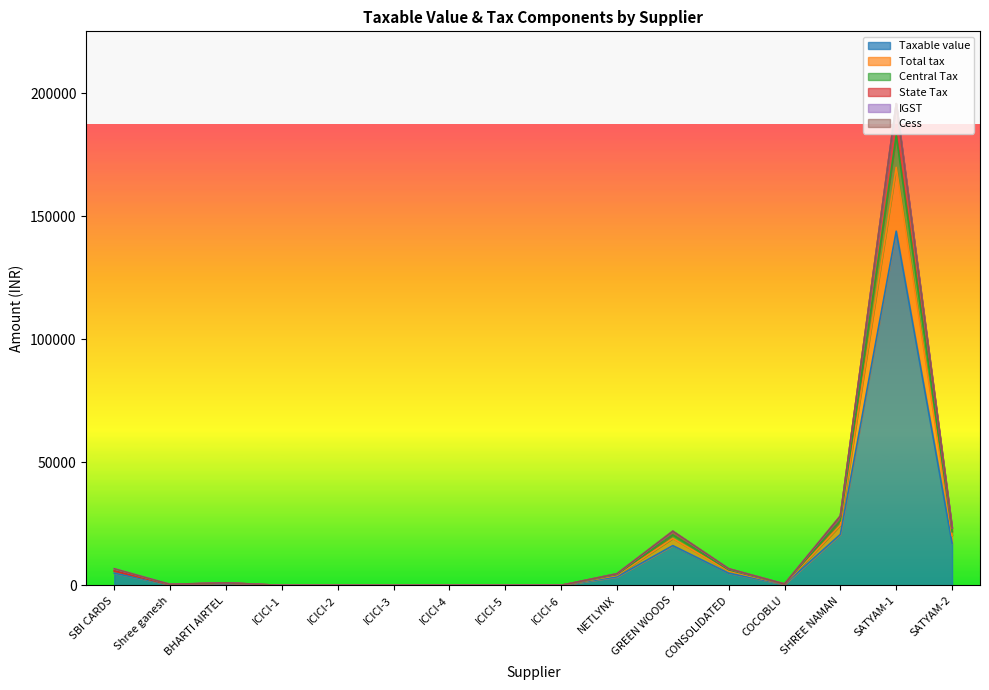

Does the chart display data point markers on the line(s)?

No